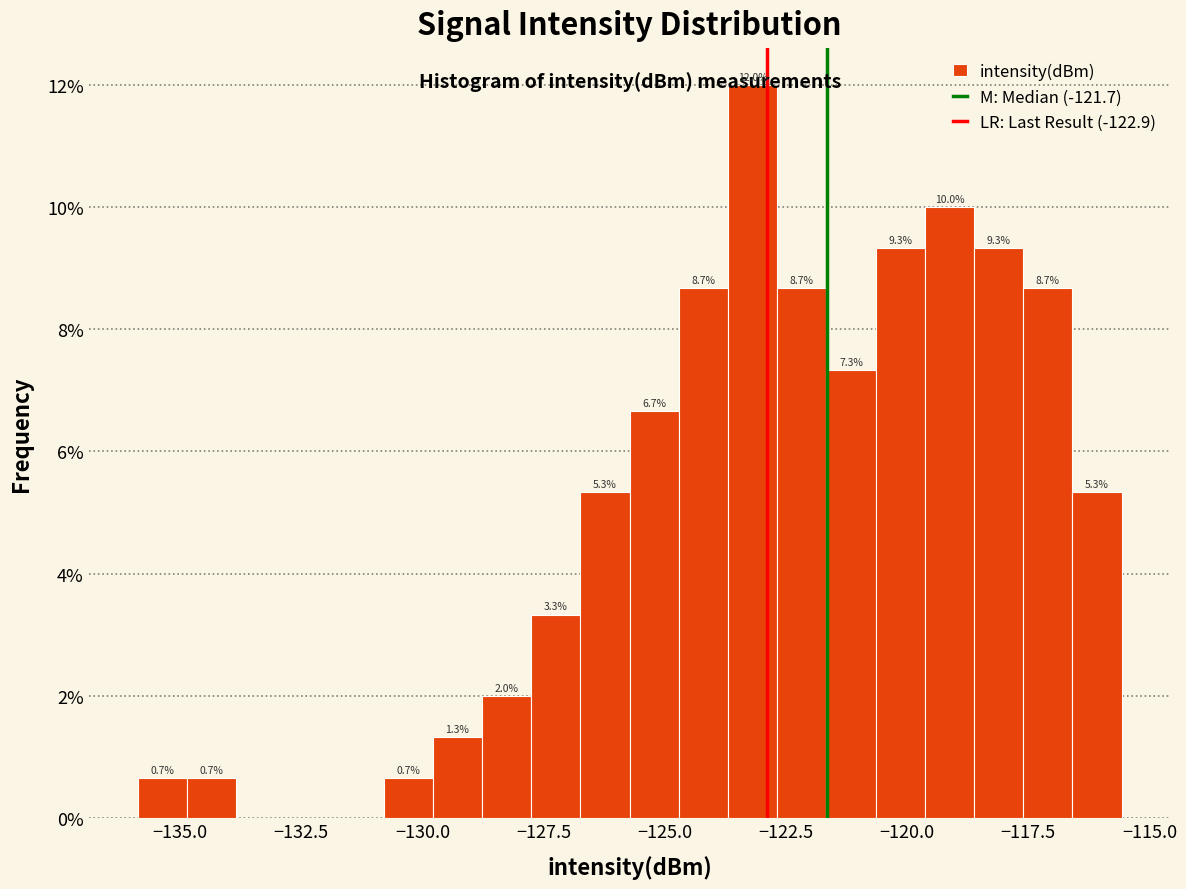

Read against the x-axis, roughly where is the centre of the tallest bar?

-123.0